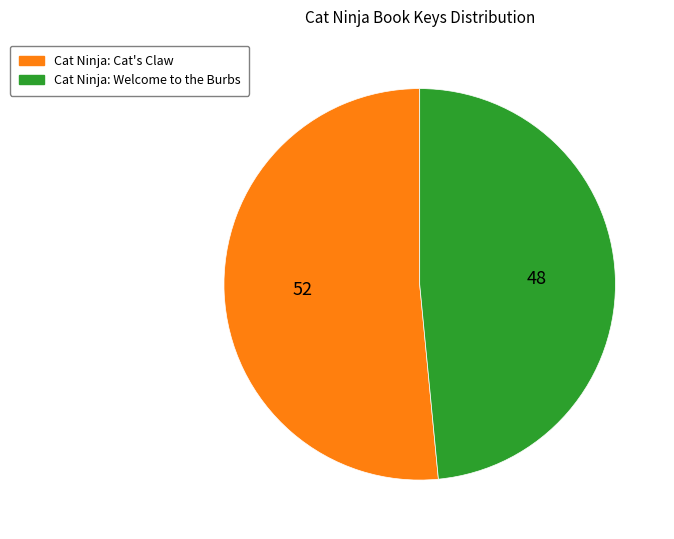

How many slices are in this pie chart?

2